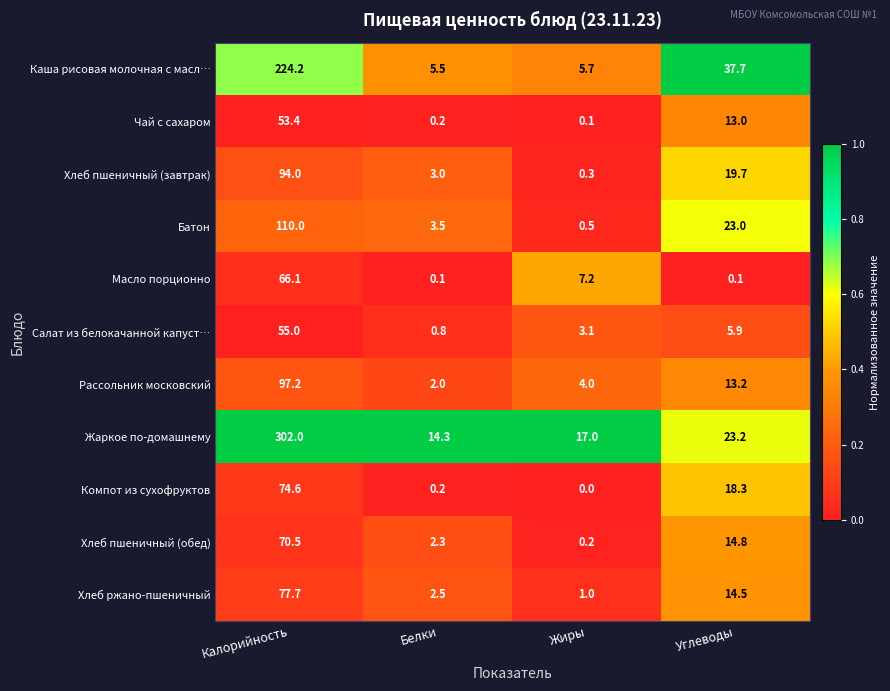

The Компот из сухофруктов series shows -37.3 at Жиры. True or false?

False